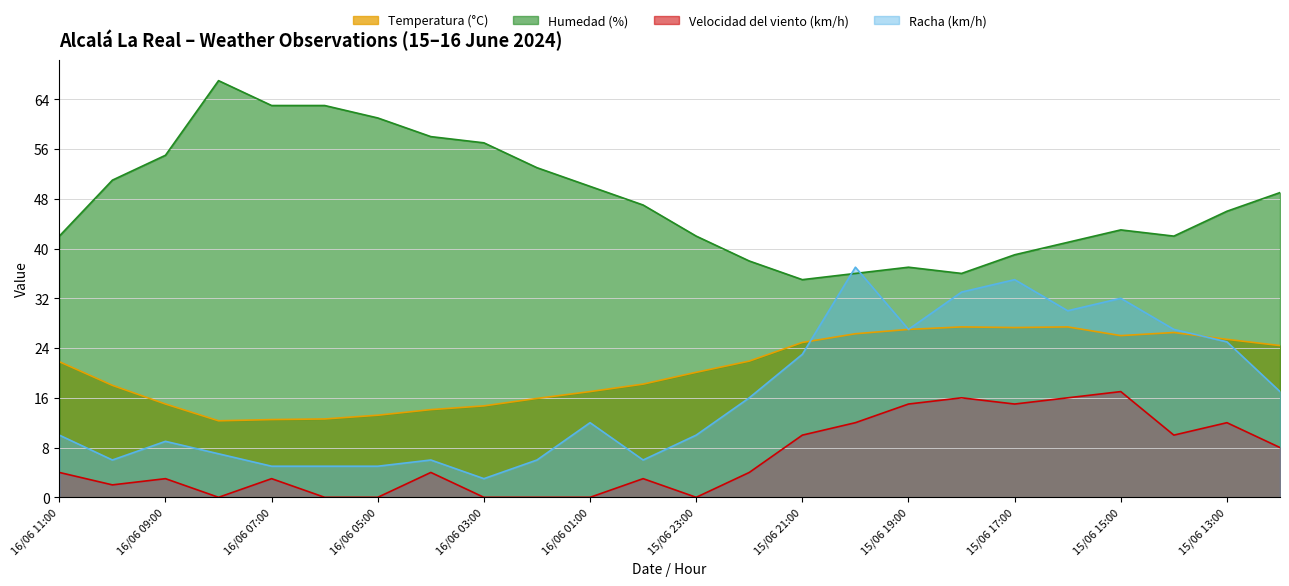

True or false: Velocidad del viento (km/h) and Humedad (%) cross at least once.

False